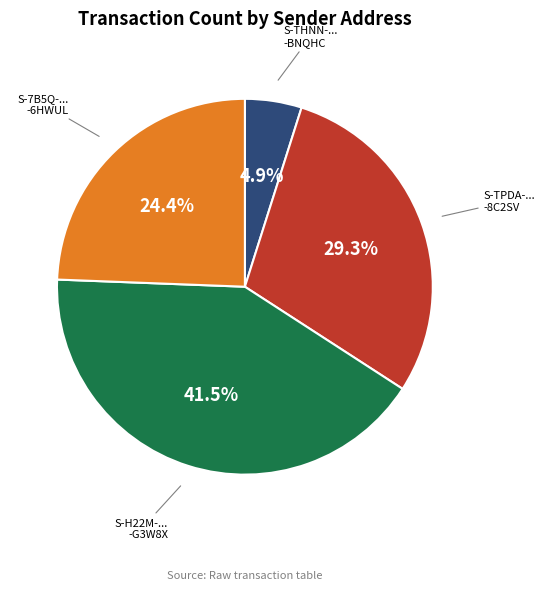

Is there any slice that represents more than half of the pie?

No